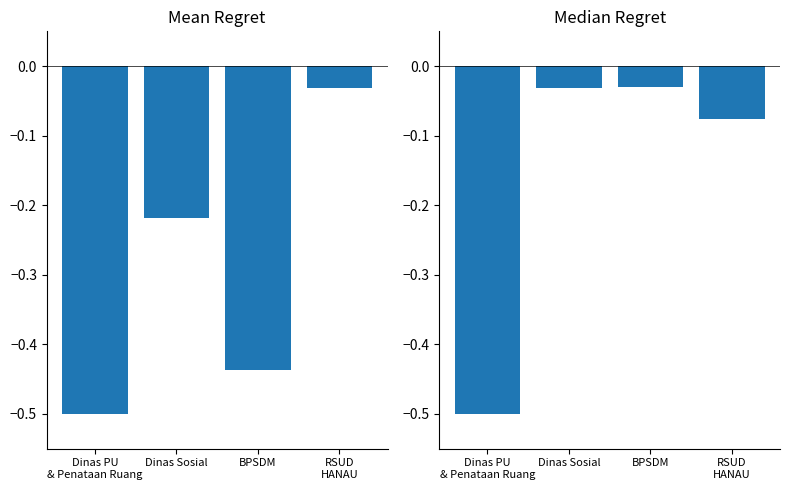

What is the sum of the Packet Count values at Dinas Sosial and Dinas PU
& Penataan Ruang?

-0.7